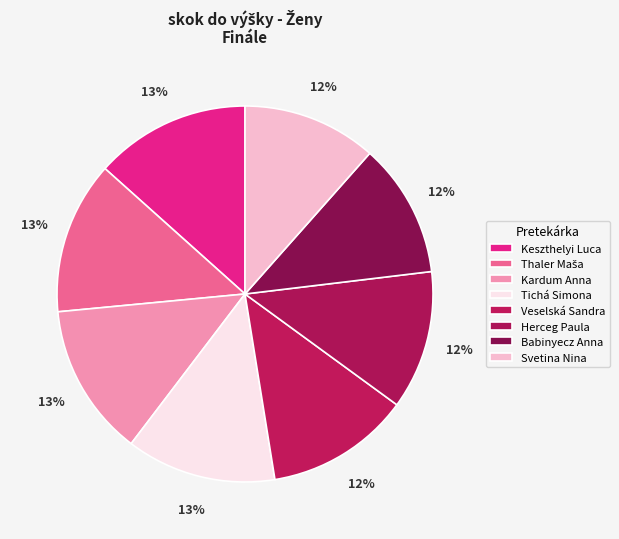

Count the number of slices in the pie.

8